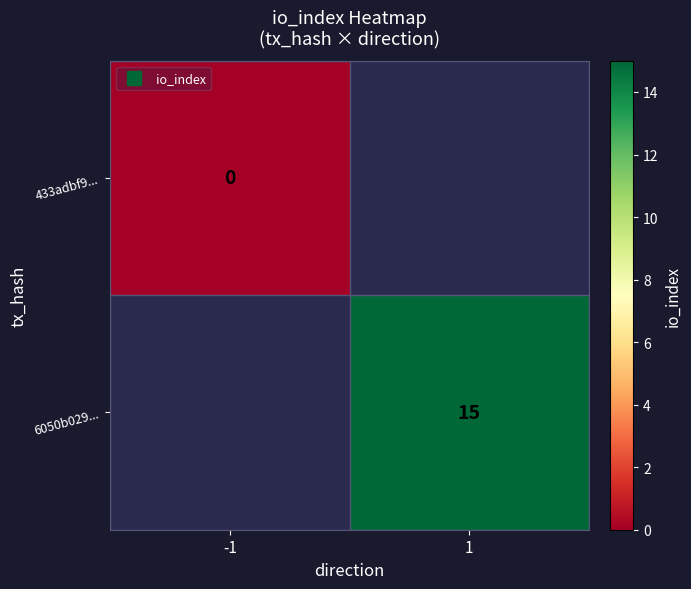

List the labels in order of 433adbf9... value, largest first.

-1, 1